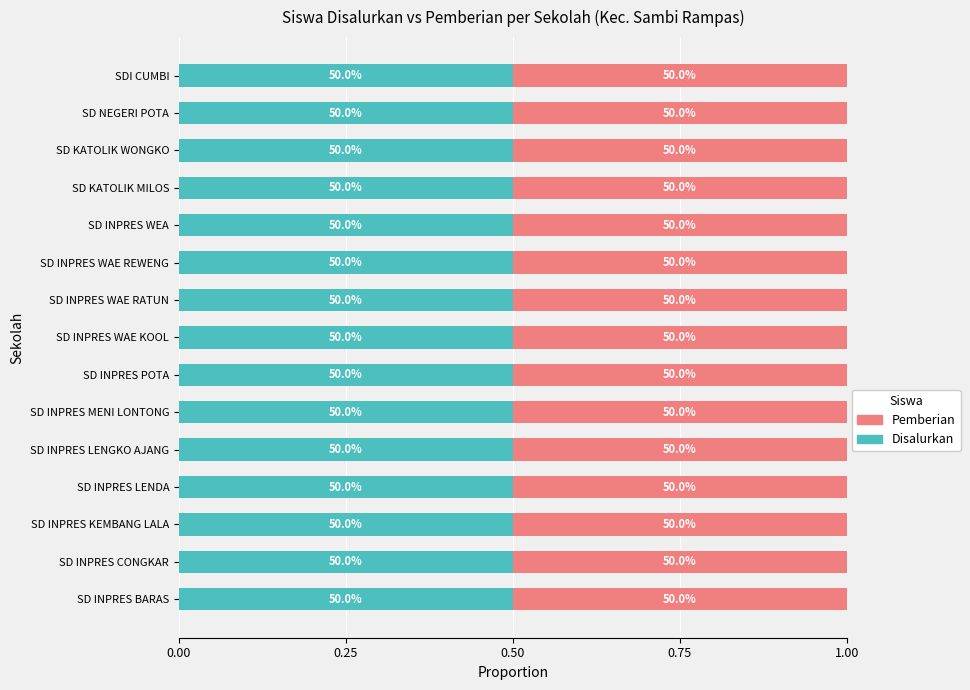

Between SD INPRES CONGKAR and SD INPRES LENGKO AJANG, which is larger?

SD INPRES LENGKO AJANG